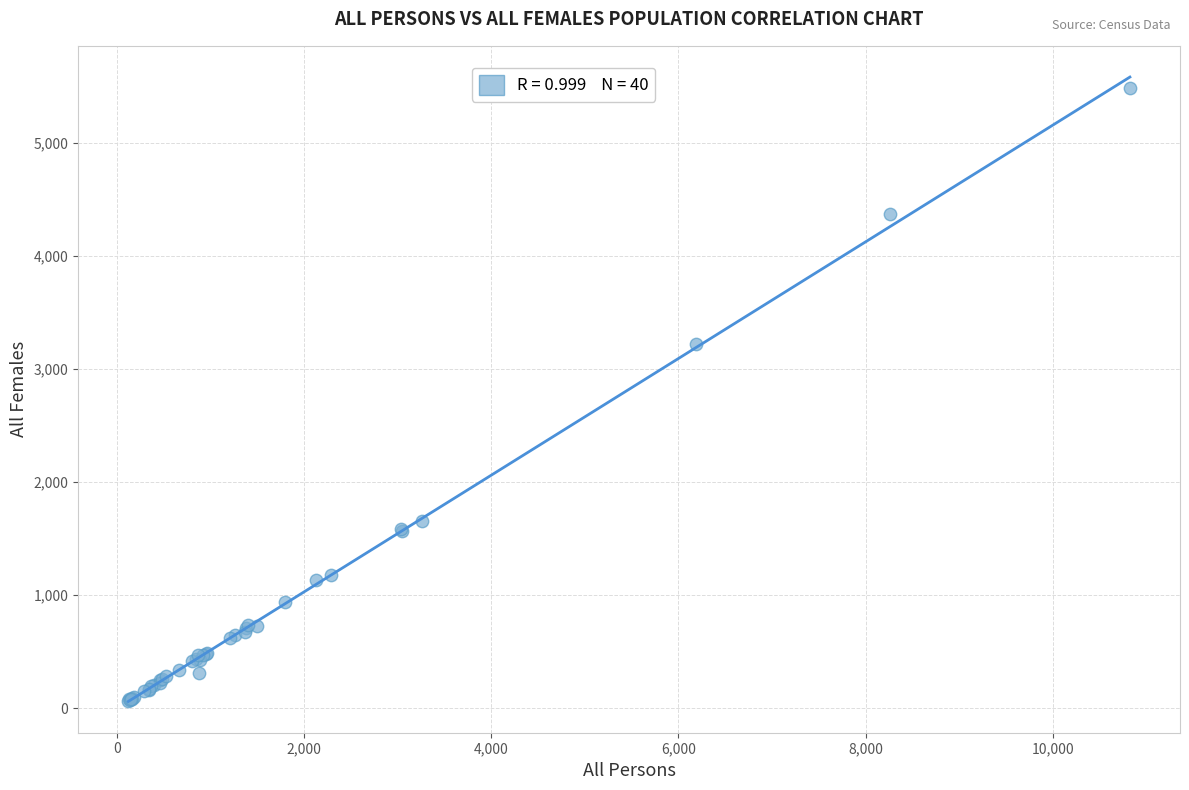

What Y value in the scatter plot is closest to 2773?

3220